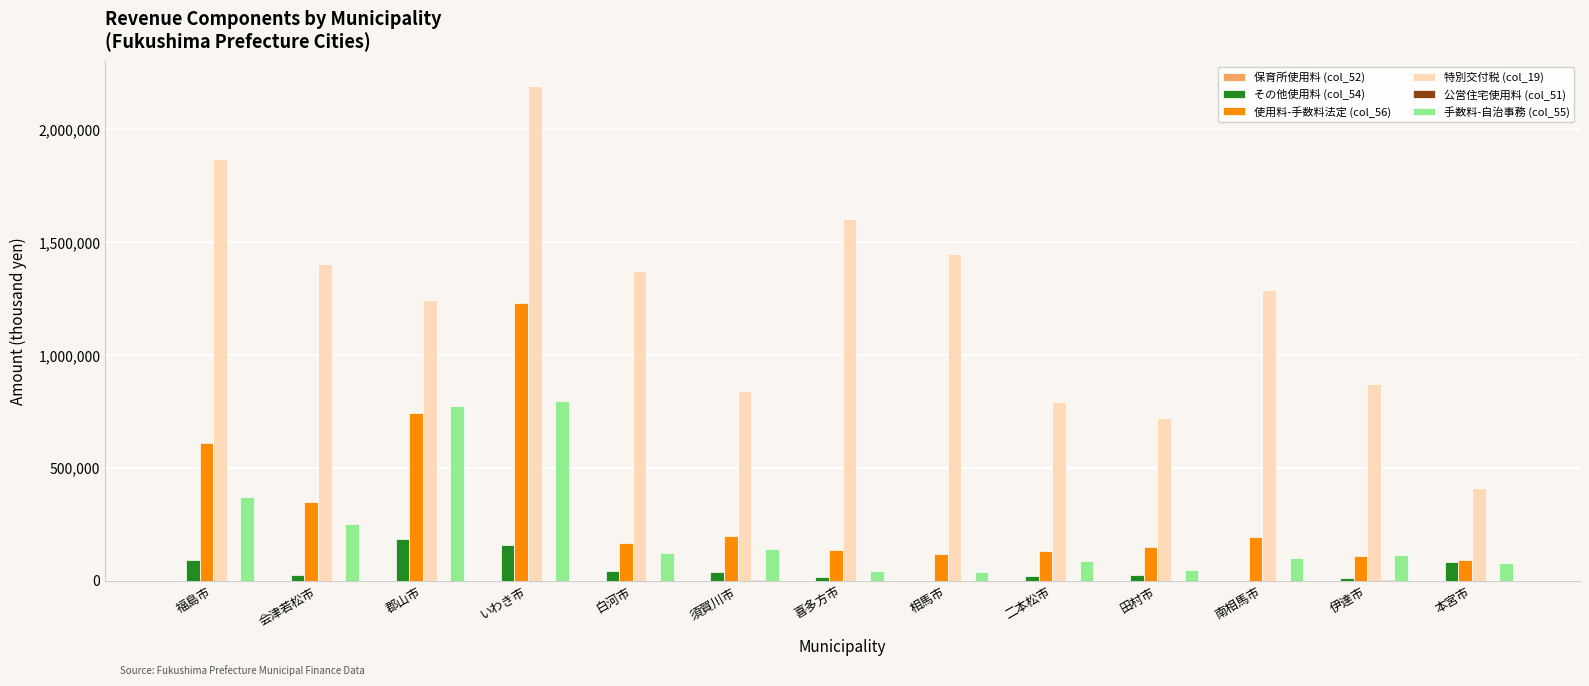

Read the 使用料-手数料法定 (col_56) value at 福島市, to the nearest 100.

608700